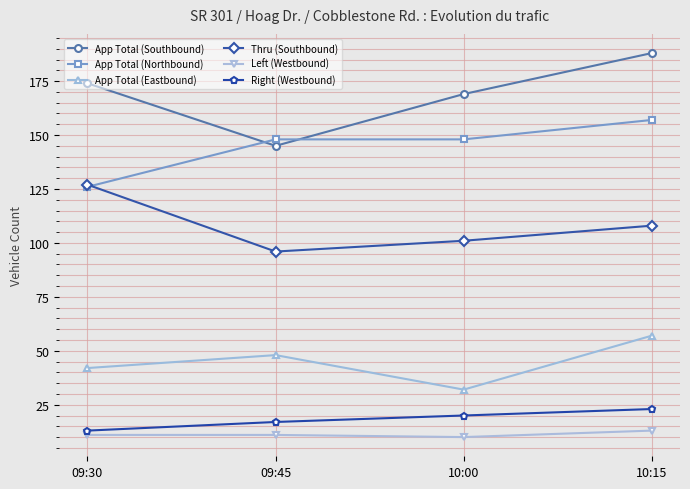

How many distinct data groups are displayed?

6